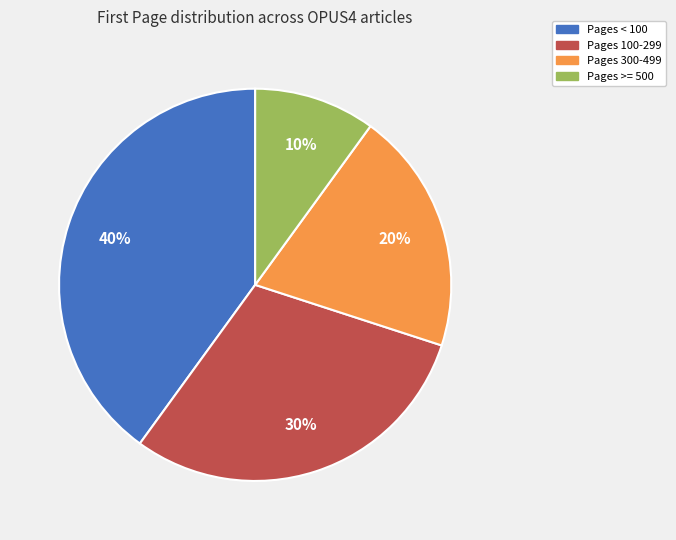

Between Pages < 100 and Pages 300-499, which is larger?

Pages < 100